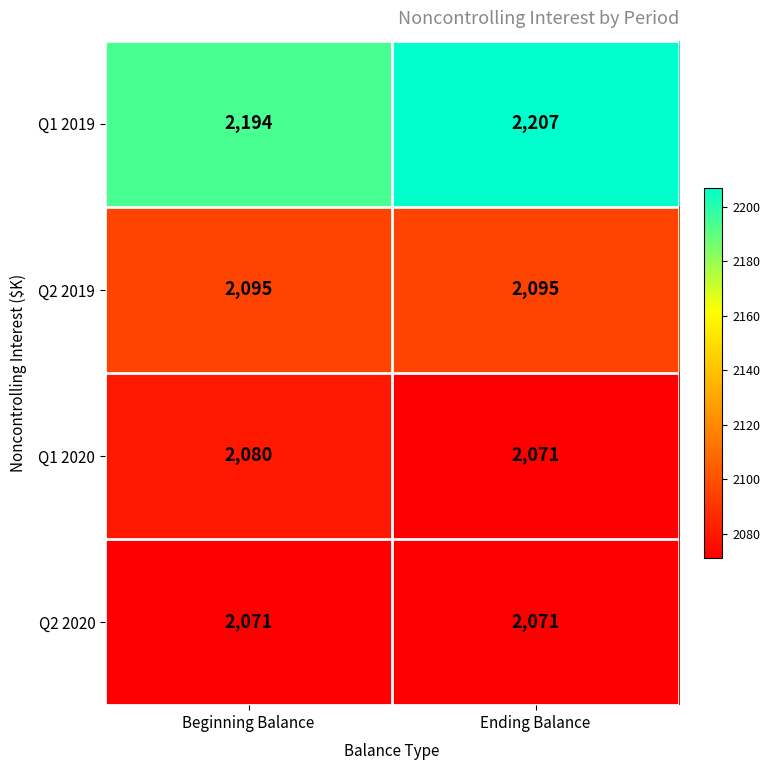

What is the smallest value displayed?

2071